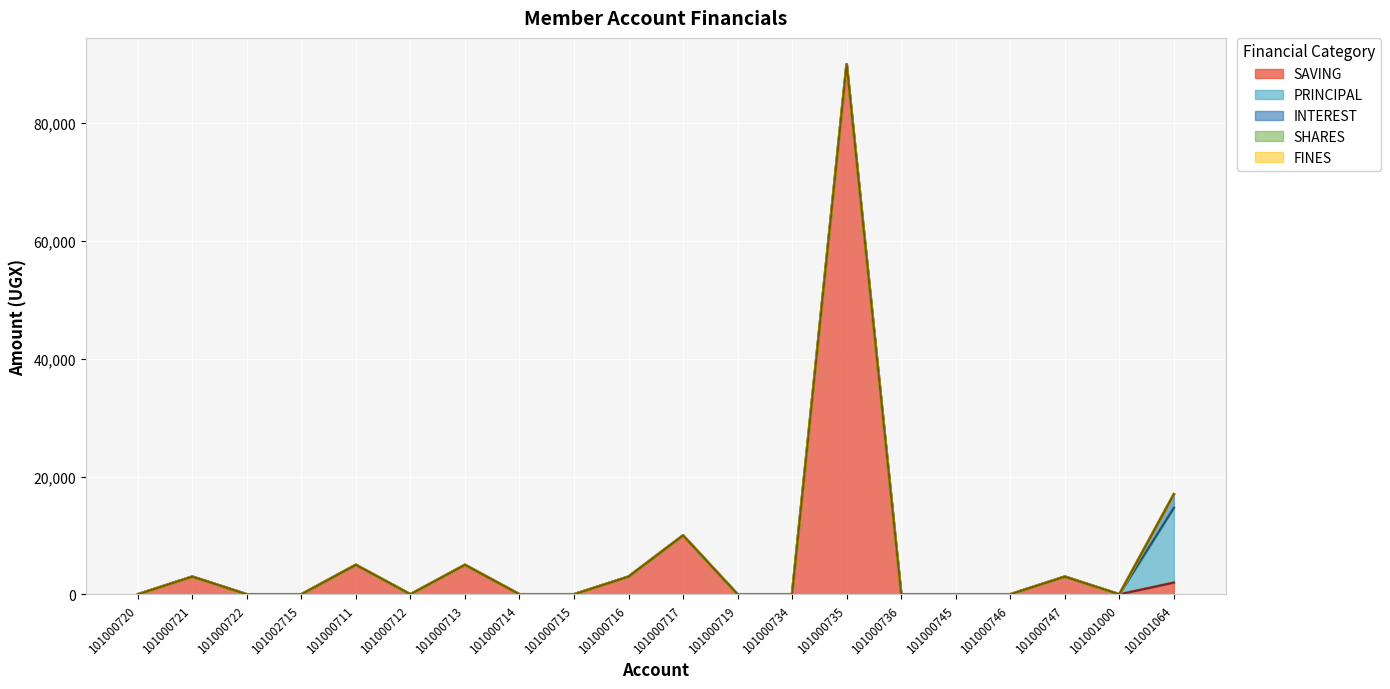

At which label does SAVING reach its minimum?

101000720